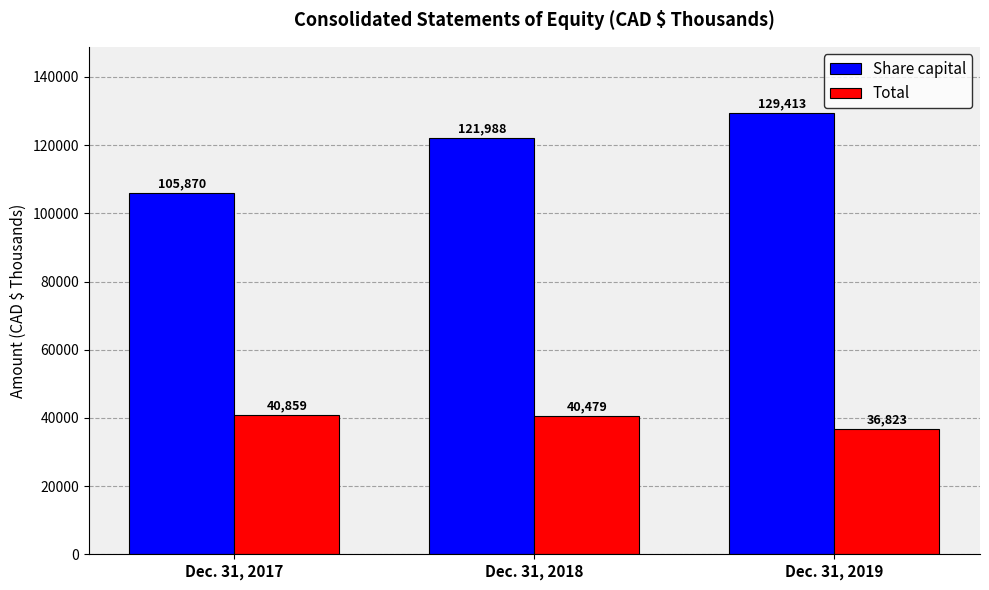

Reading right to left, extract all data points from this chart.

Share capital: 129413	121988	105870
Total: 36823	40479	40859